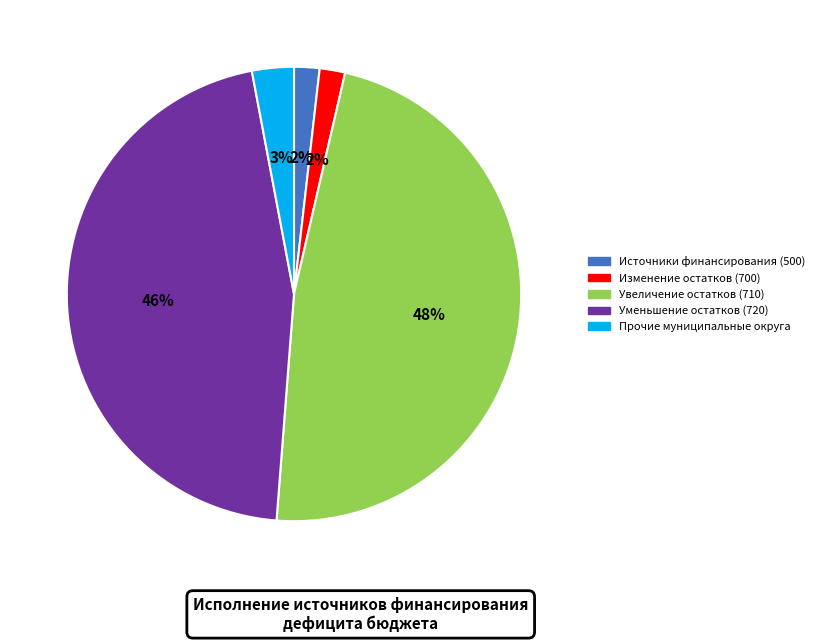

To the nearest percent, what is the difference between the largest and smallest slice percentages?

46%